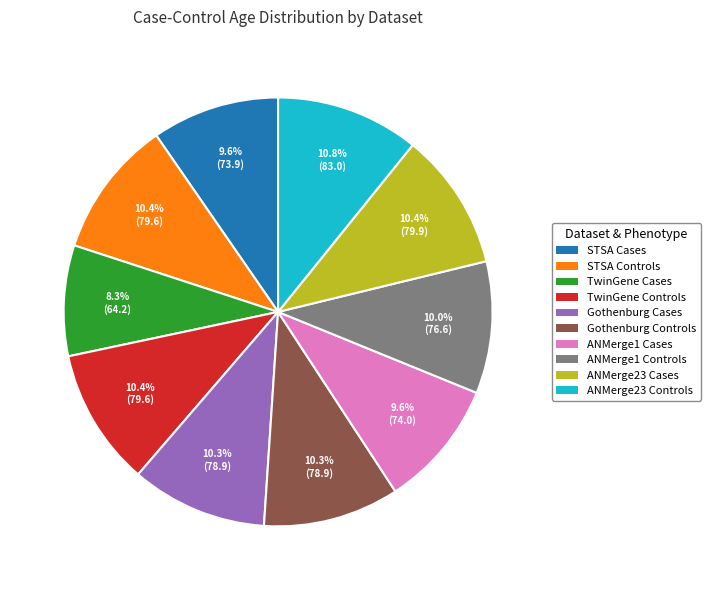

What is the ratio of the value at ANMerge1 Cases to the value at STSA Controls?

0.9